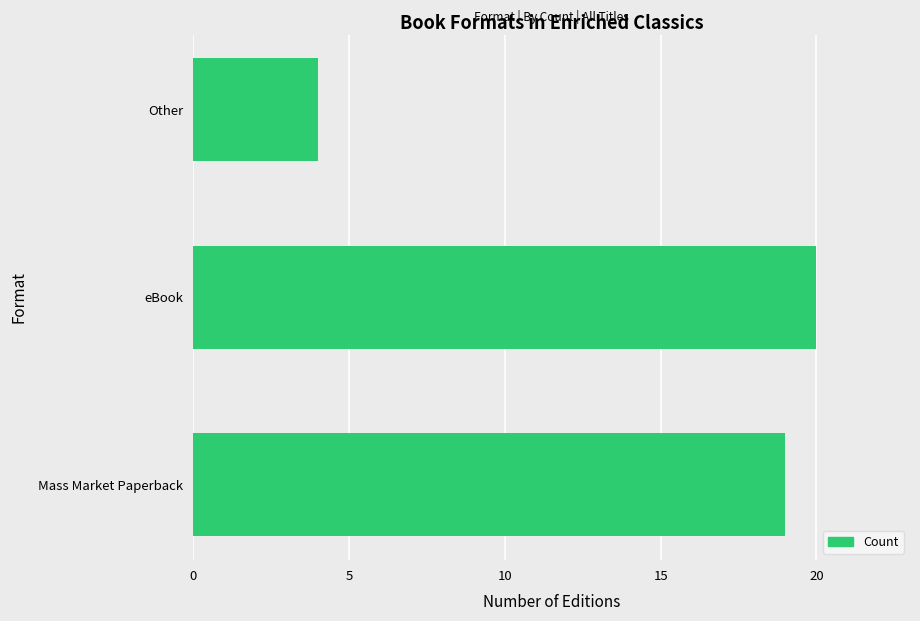

How many values are below 19?

1